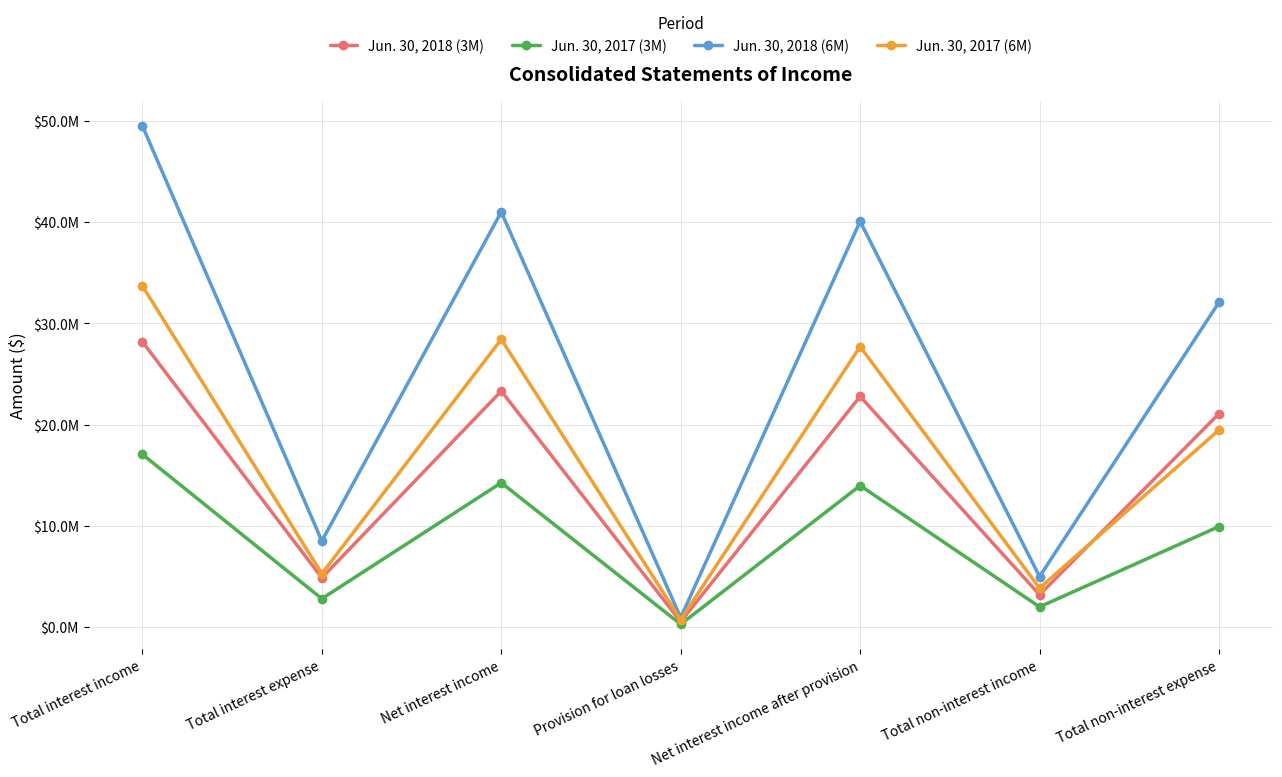

Is the value of Jun. 30, 2017 (6M) at Total non-interest income greater than the value of Jun. 30, 2017 (3M) at Provision for loan losses?

Yes